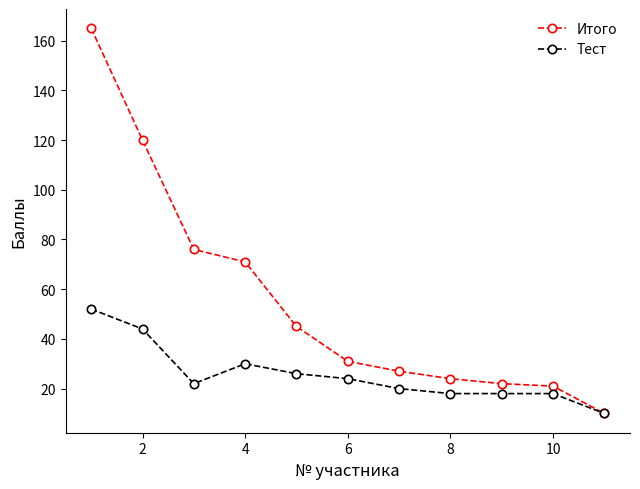

What is the smallest value displayed?

10